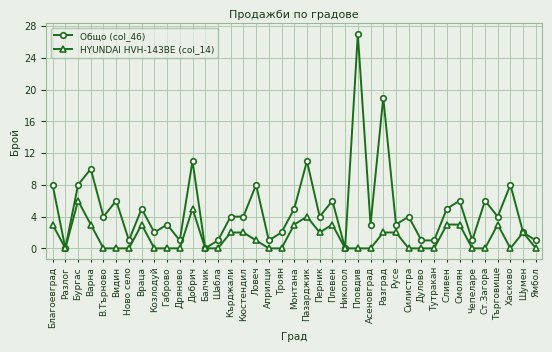

Is this an area chart (filled region under the line)?

No